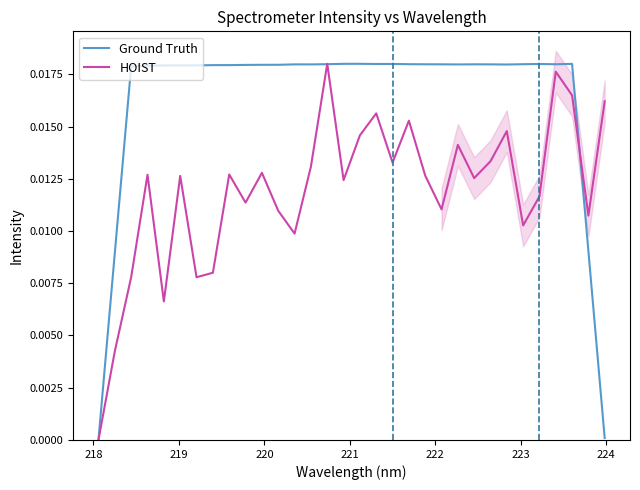

True or false: Ground Truth has a value of 0.0 at 218.

False